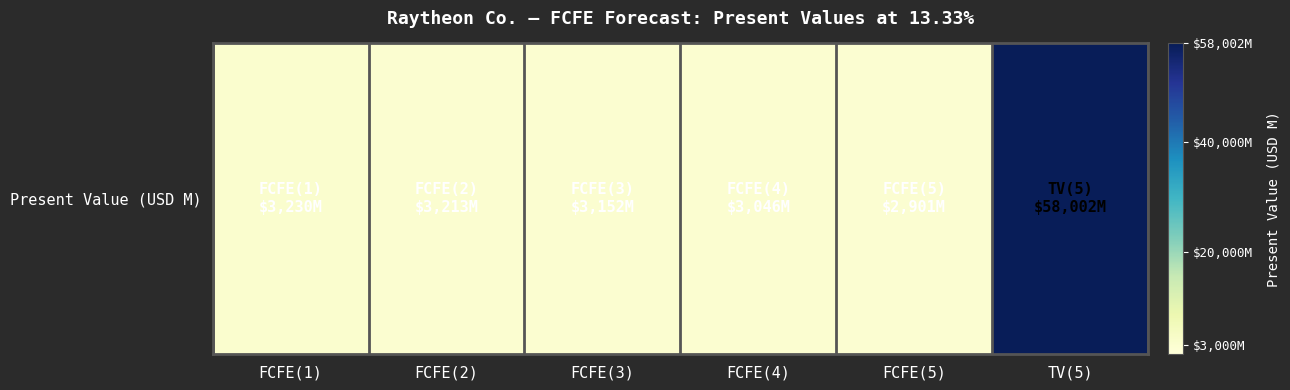

List the labels in order of value, smallest first.

FCFE(5), FCFE(4), FCFE(3), FCFE(2), FCFE(1), TV(5)